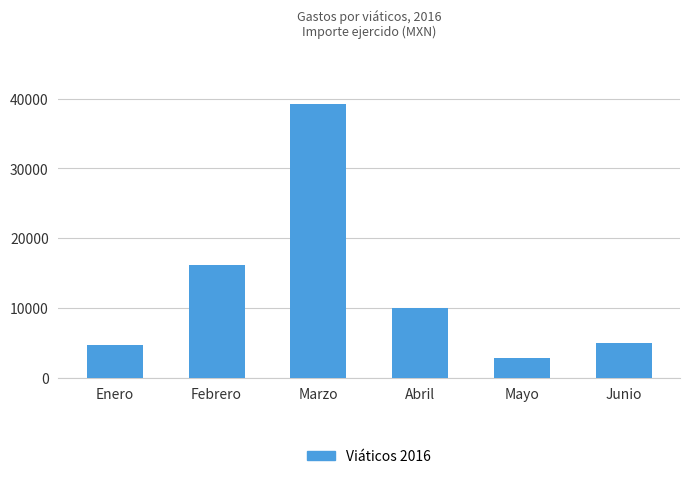

How many series are shown in this chart?

1